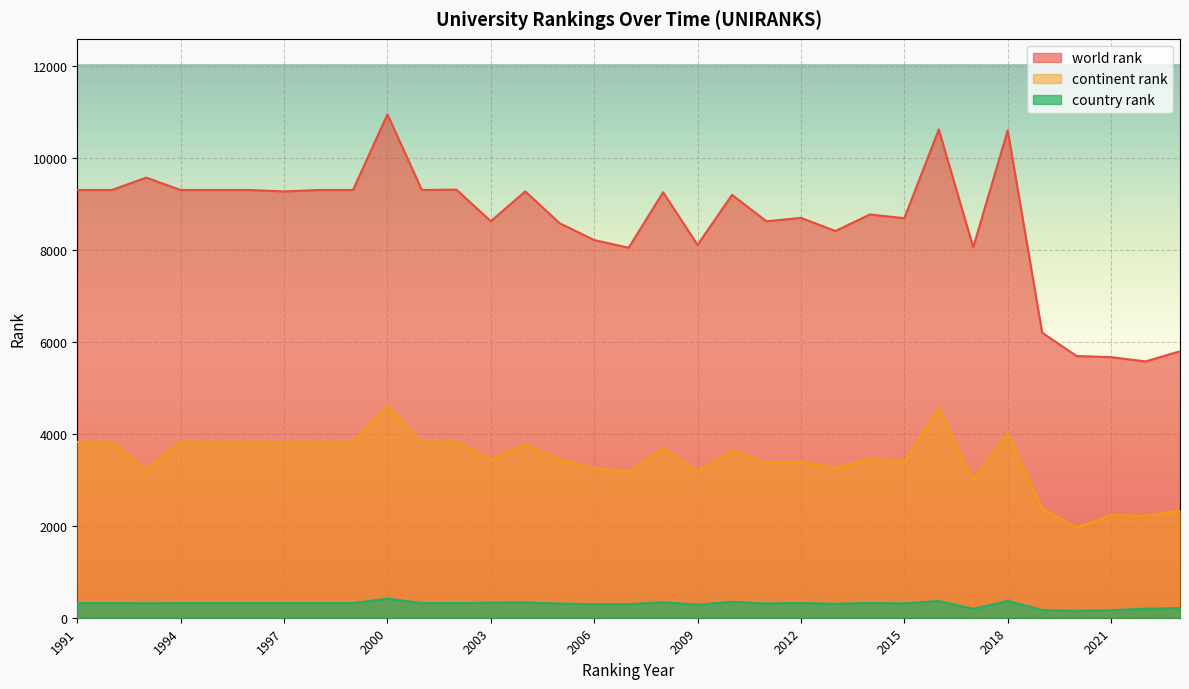

What is the value of the continent rank point at the 23rd from the left?

3256